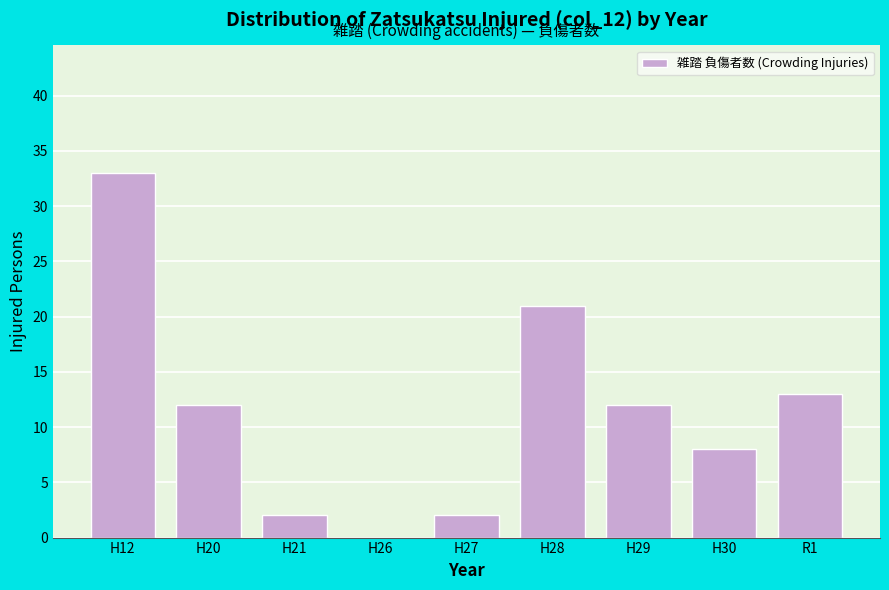

Reading right to left, transcribe all the data shown in this chart.

R1=13	H30=8	H29=12	H28=21	H27=2	H26=0	H21=2	H20=12	H12=33